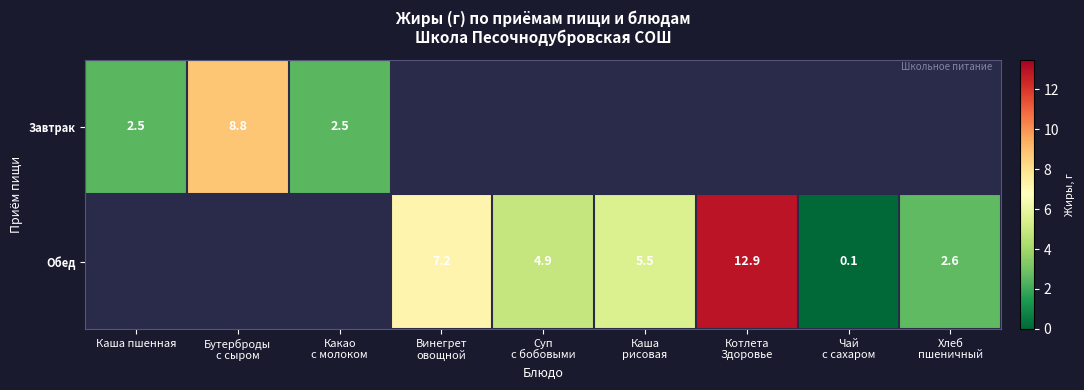

What is the total value across all series at Хлеб
пшеничный?

2.6